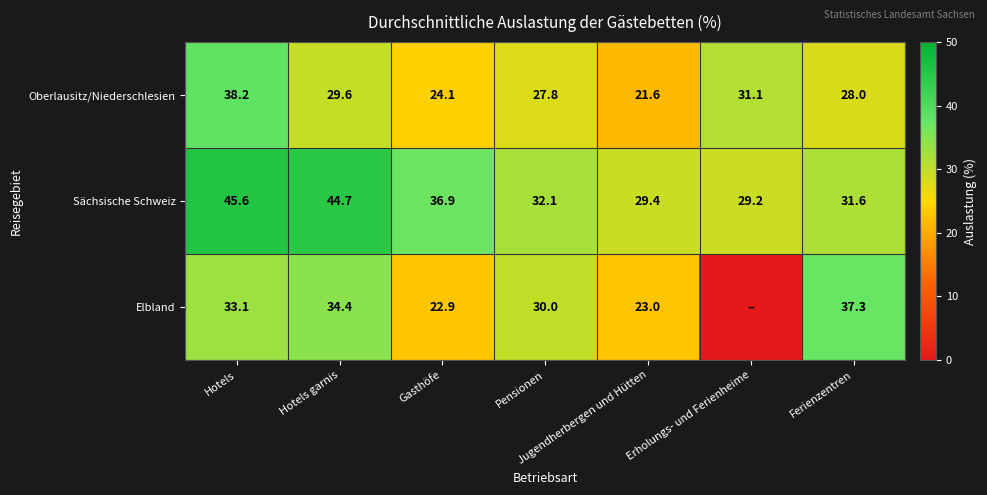

What is the spread (max minus min) of values at Hotels?

12.5